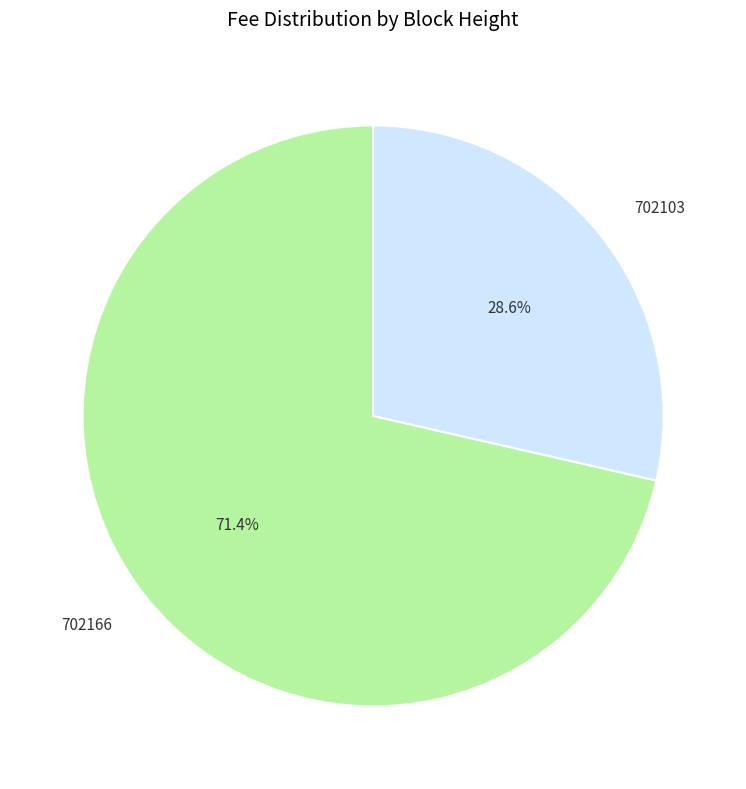

Is there any slice that represents more than half of the pie?

Yes